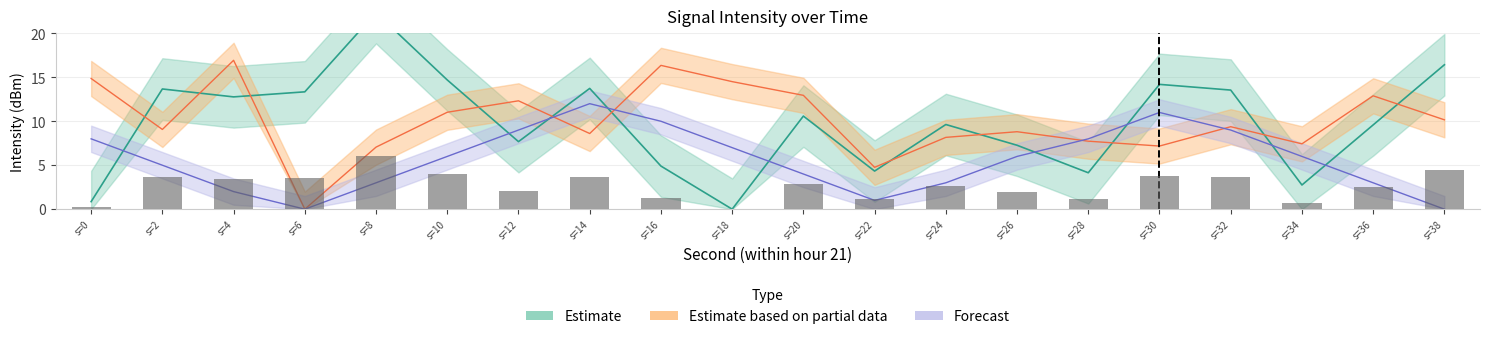

Which series has the largest total across all categories?

Estimate based on partial data